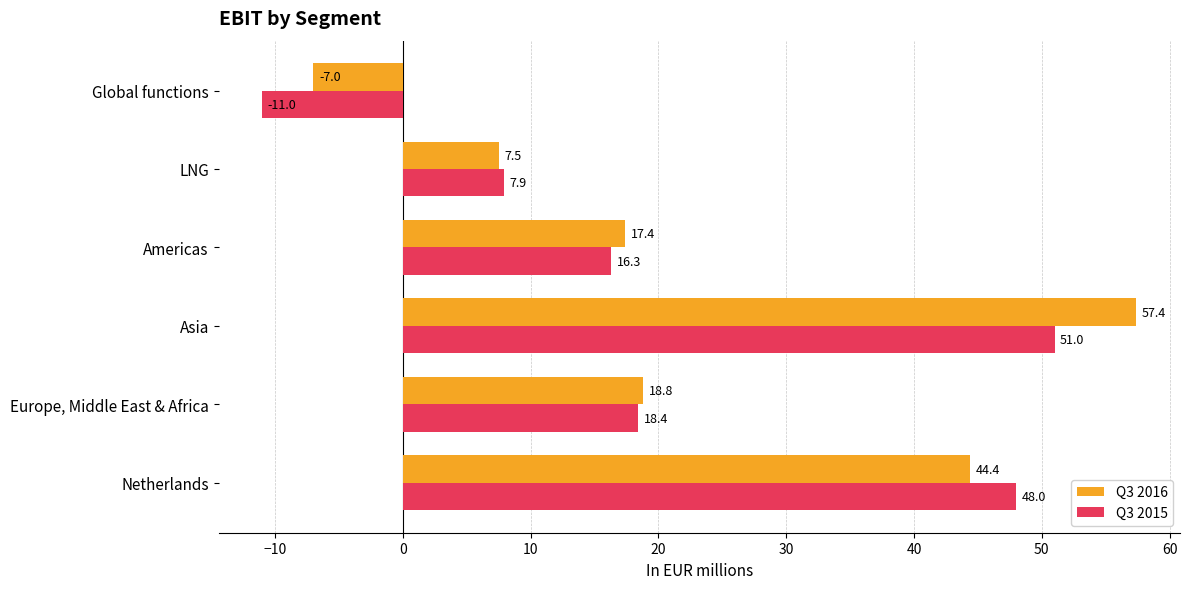

The value of Q3 2015 at Asia is 73.8. True or false?

False